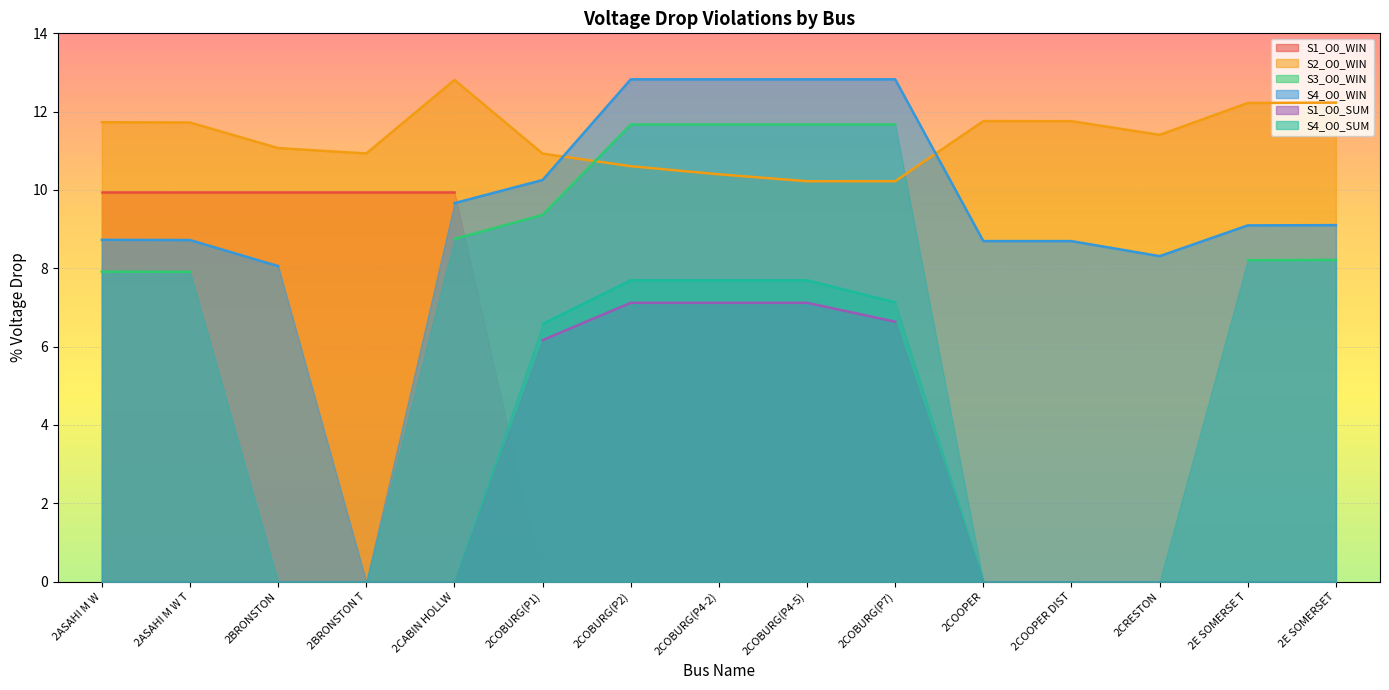

At which label is S4_O0_SUM closest to 3?

2ASAHI M W